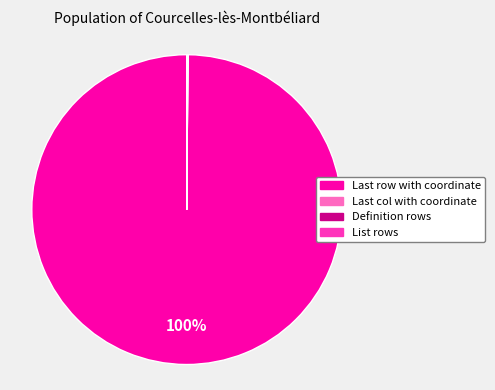

To the nearest percent, what is the difference between the largest and smallest slice percentages?

100%